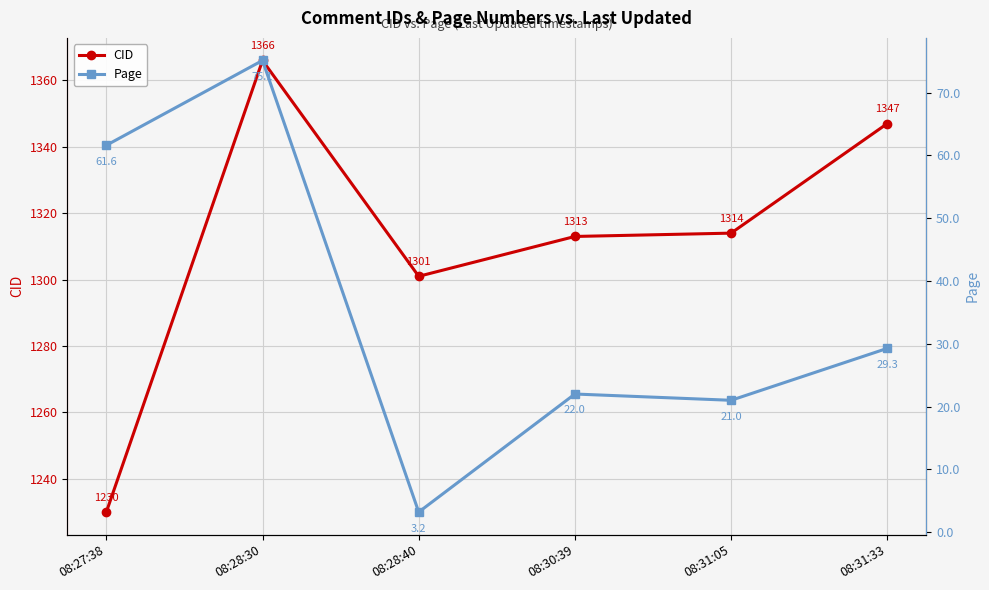

Which category has the lowest value across all series?

08:28:40